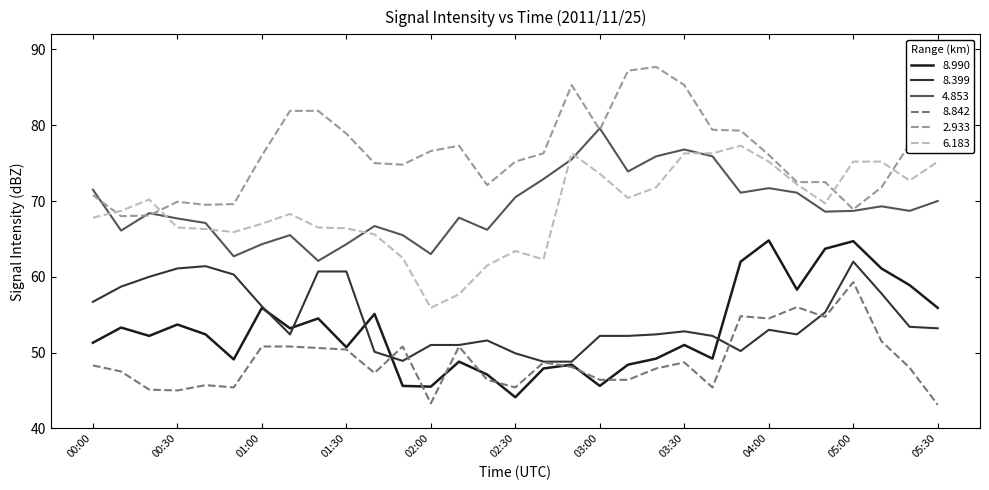

How many interior local valleys does the 8.990 series have?

9